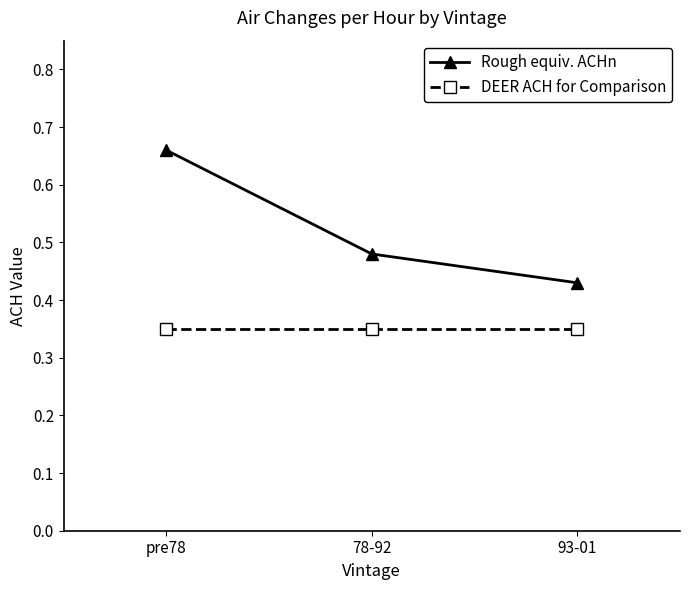

What position from the right is 78-92?

2